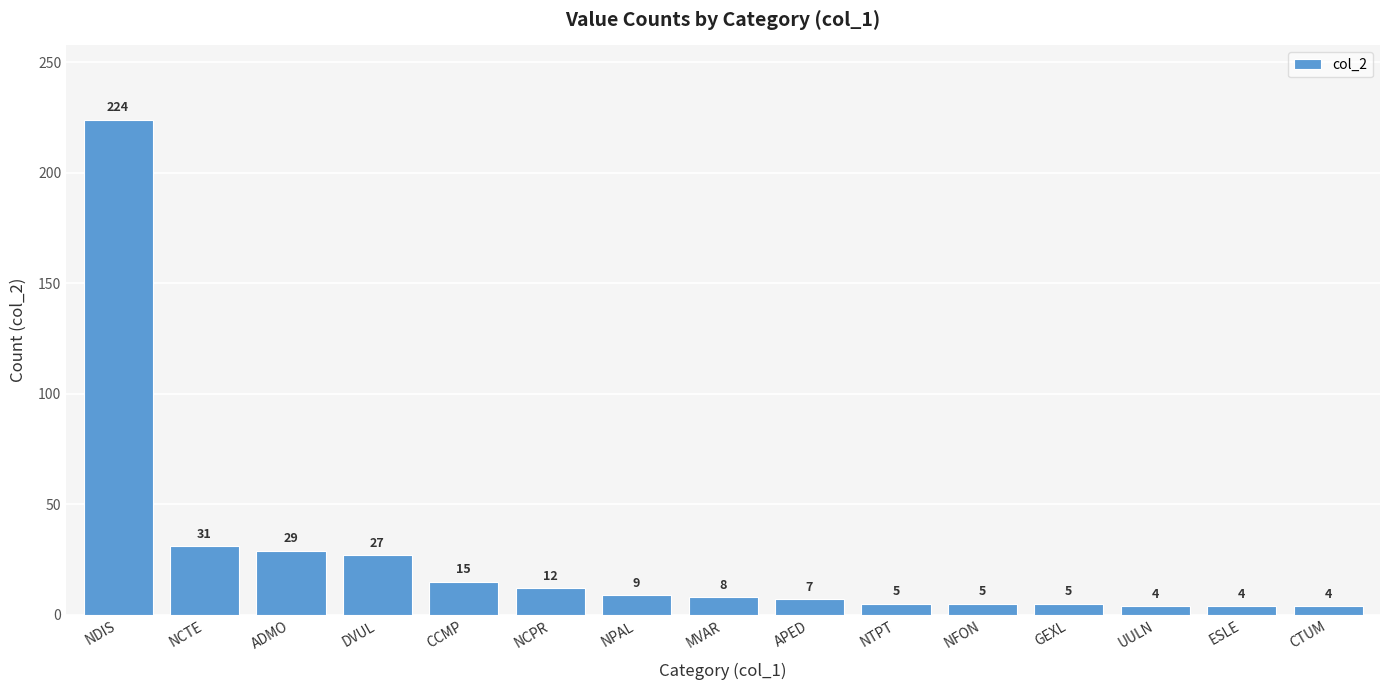

Count the number of categories in the chart.

15